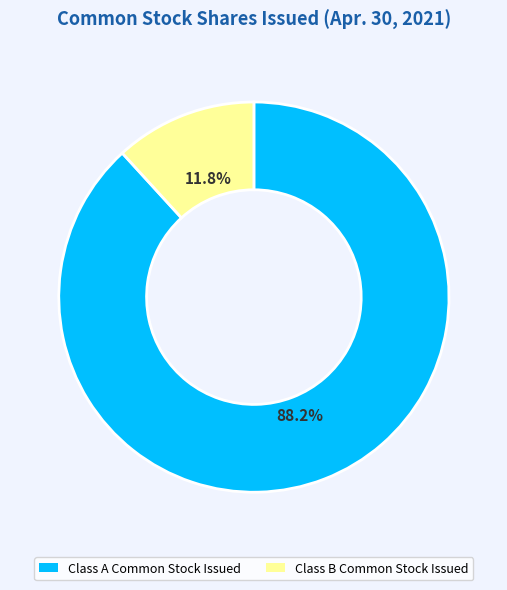

To the nearest percent, what is the difference between the Class B Common Stock Issued and Class A Common Stock Issued slice percentages?

76%